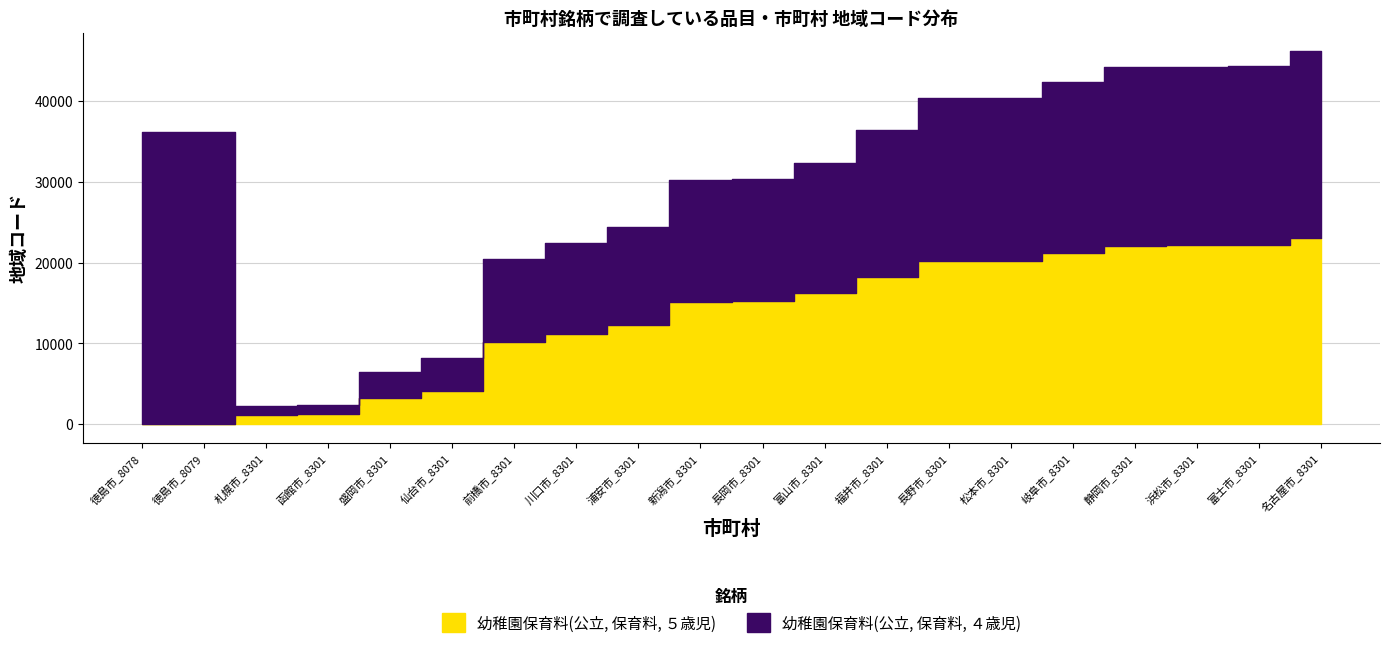

Is it true that 幼稚園保育料(公立, 保育料, ５歳児) equals 22130 at 浜松市_8301?

True